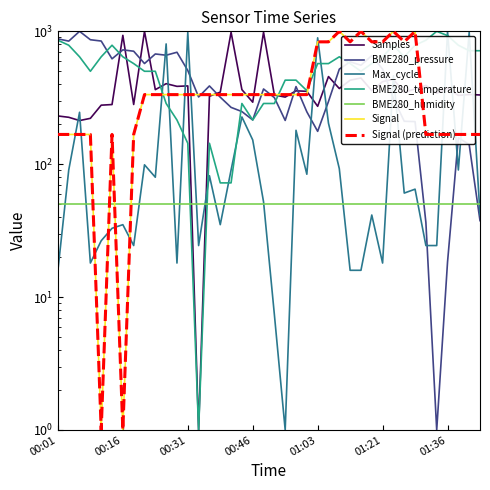

Where is the first local maximum for Samples?

00:16